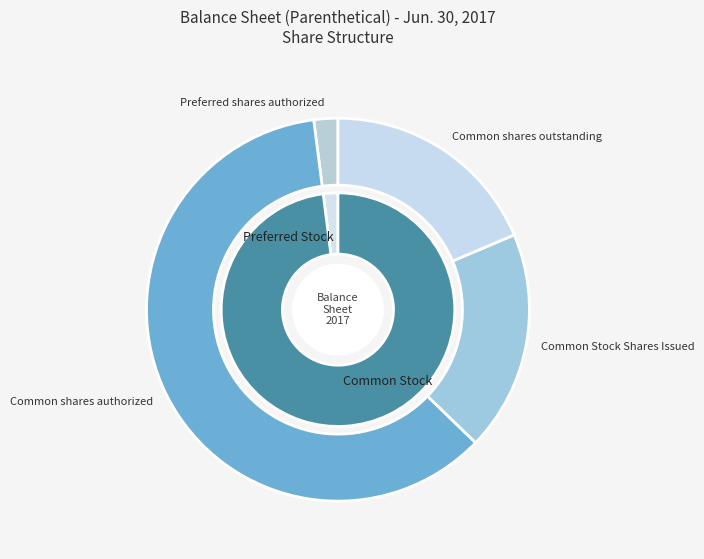

The Preferred stock, par value slice represents 5% of the pie. True or false?

False